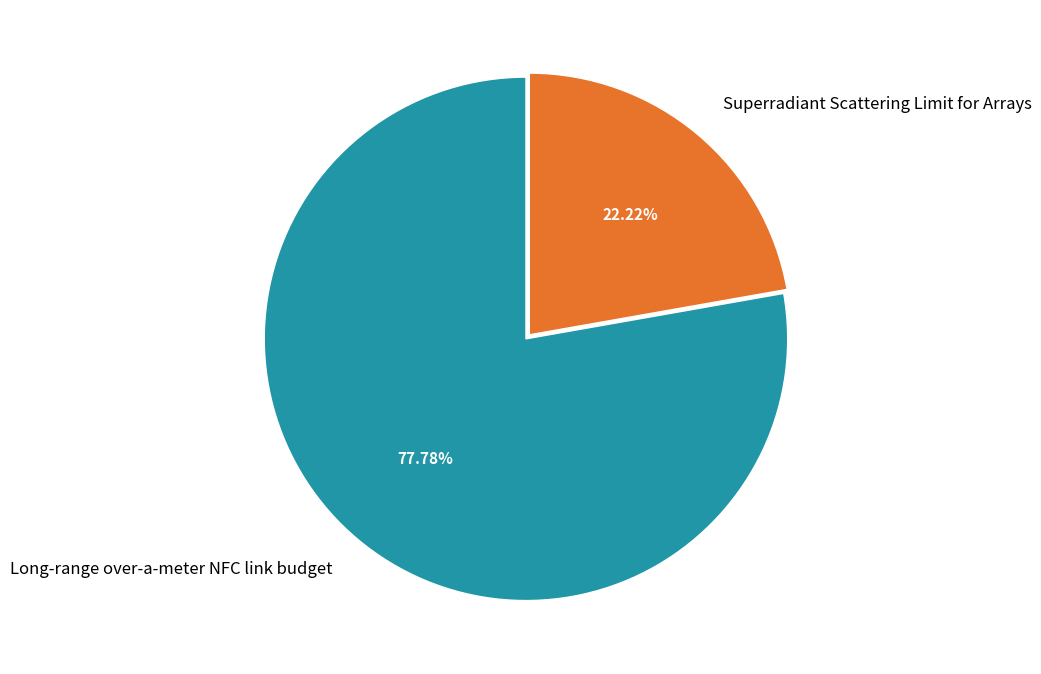

To the nearest percent, what is the combined percentage of Superradiant Scattering Limit for Arrays and Long-range over-a-meter NFC link budget?

100%